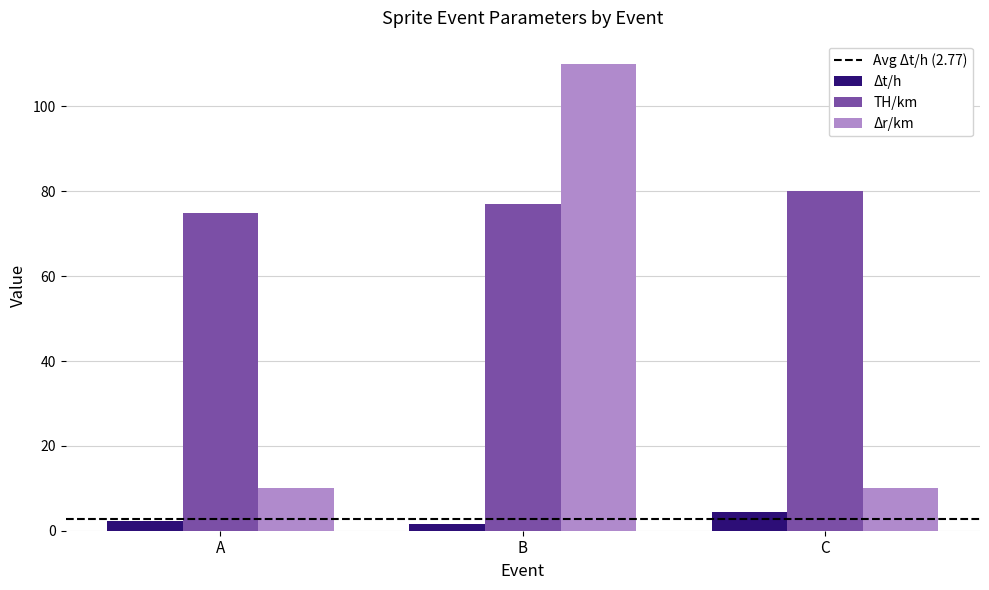

Between A and B, which series saw the biggest shift?

Δr/km